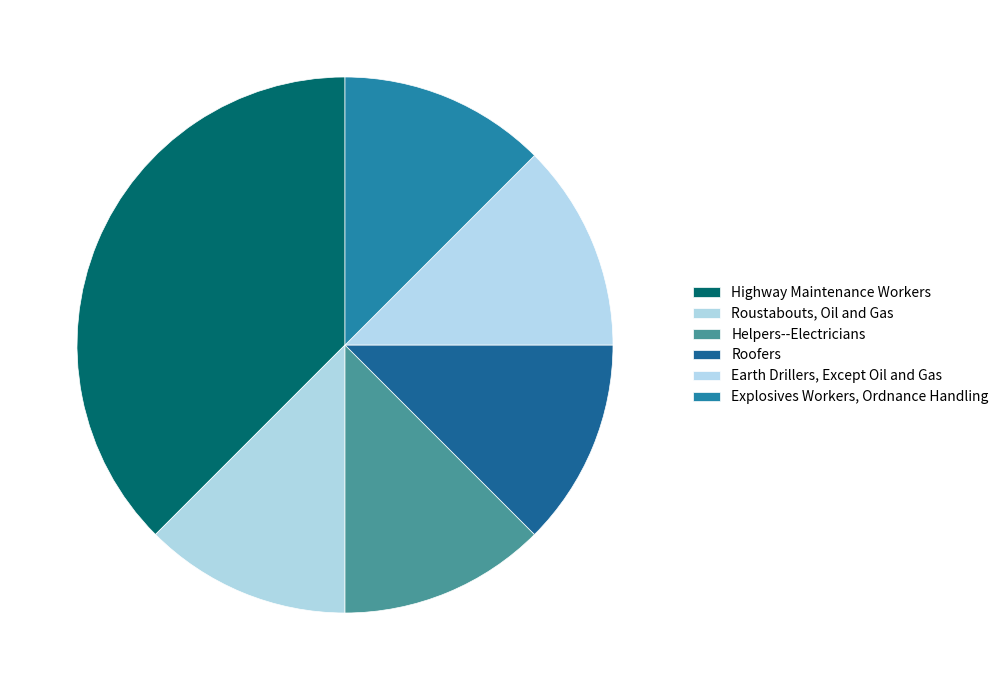

To the nearest percent, what portion does Earth Drillers, Except Oil and Gas represent?

12%